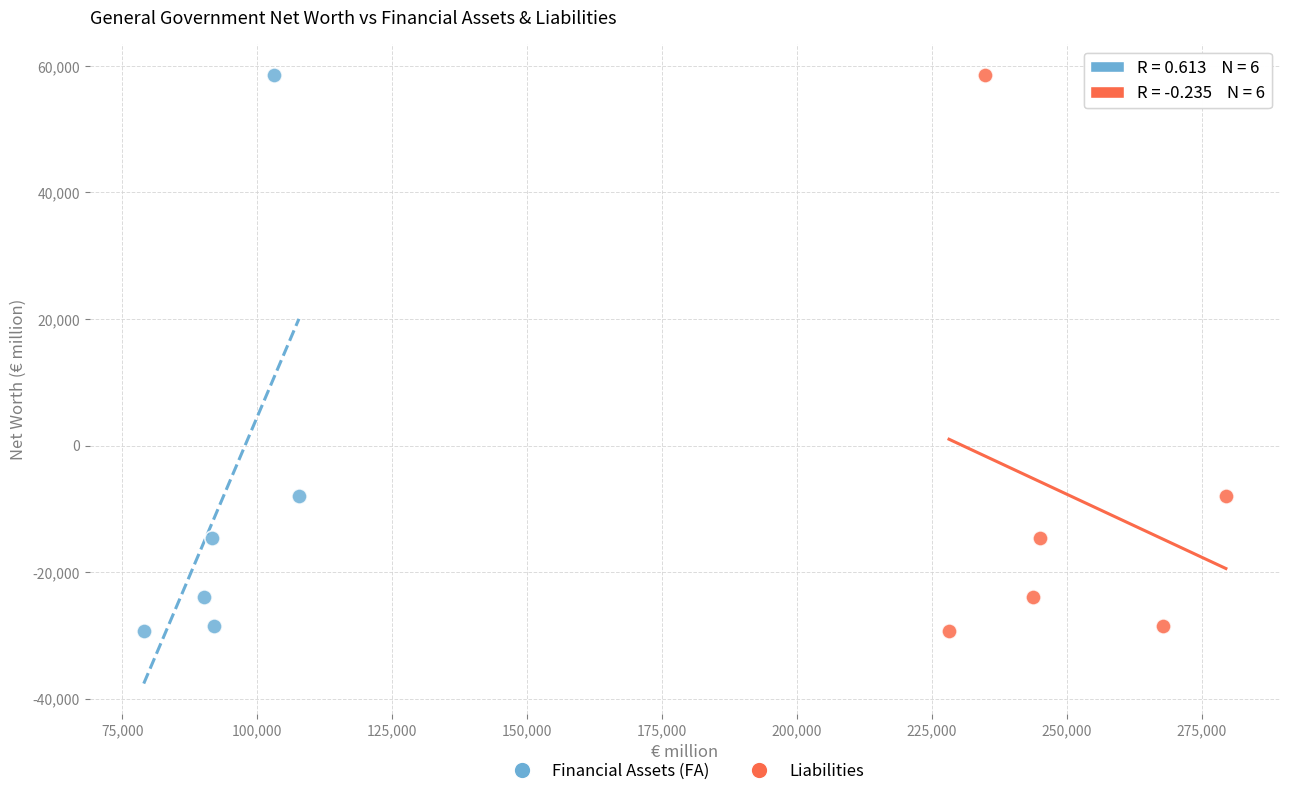

What are all the series names shown in the legend?

Financial Assets (FA), Liabilities